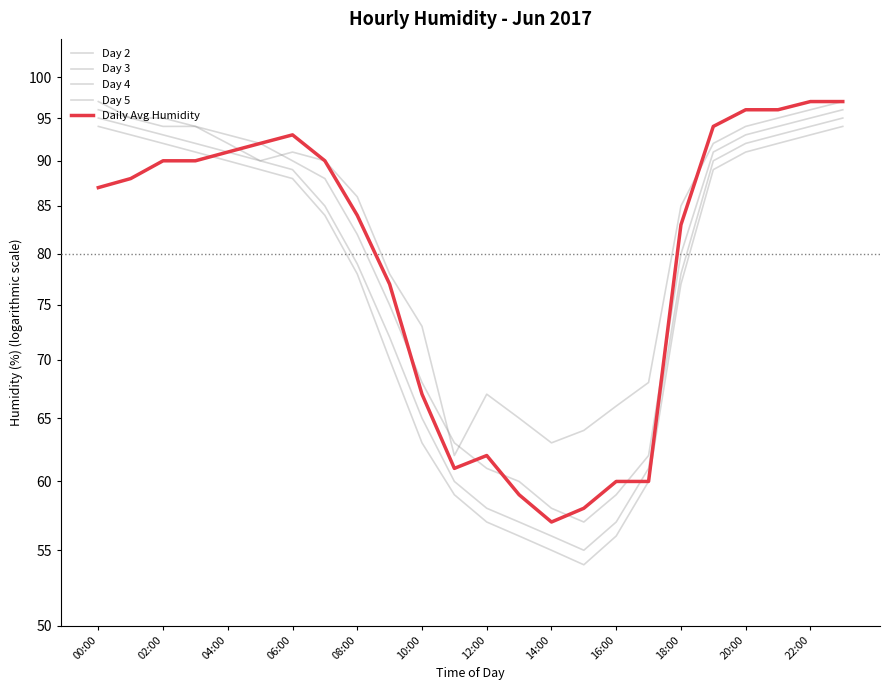

Which series has the largest total across all categories?

Day 2